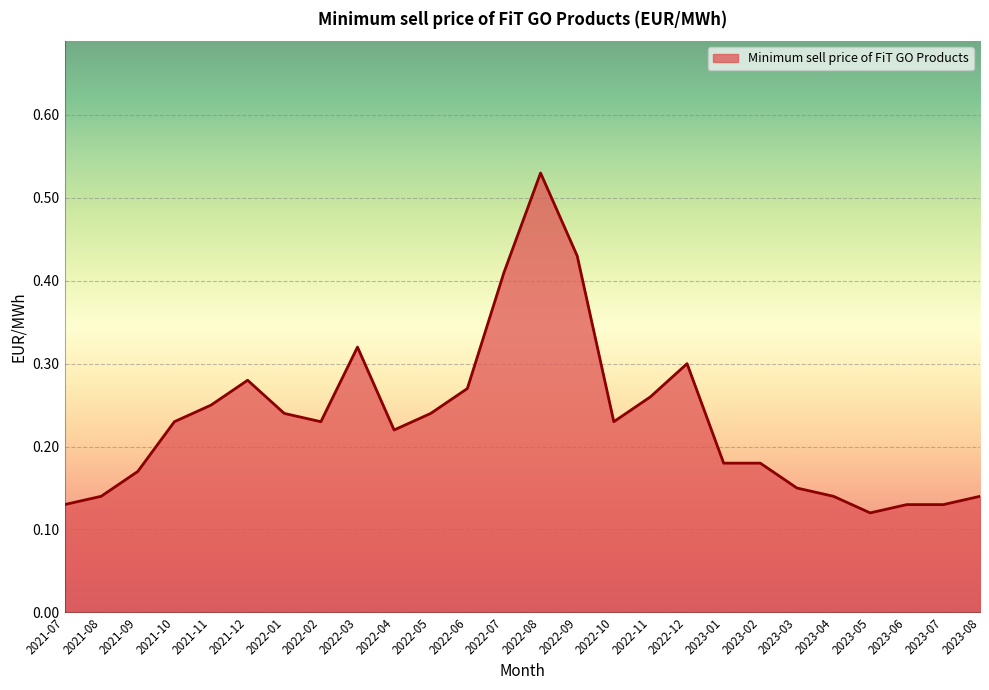

How many categories are shown in the chart?

26